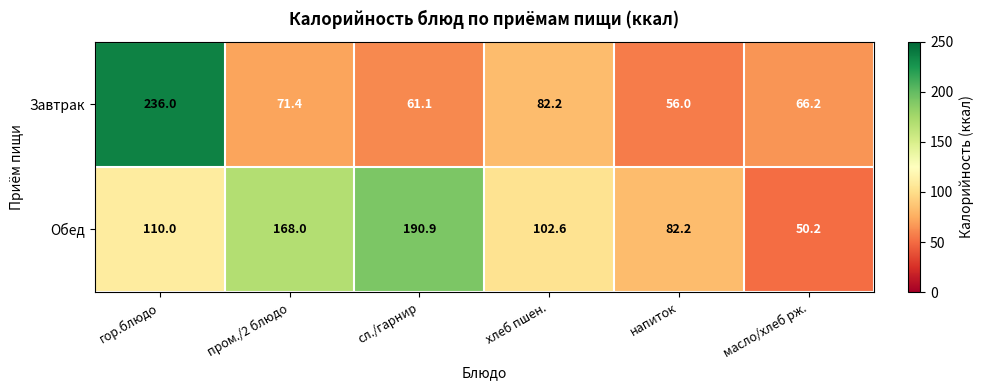

What is the spread (max minus min) of values at напиток?

26.2